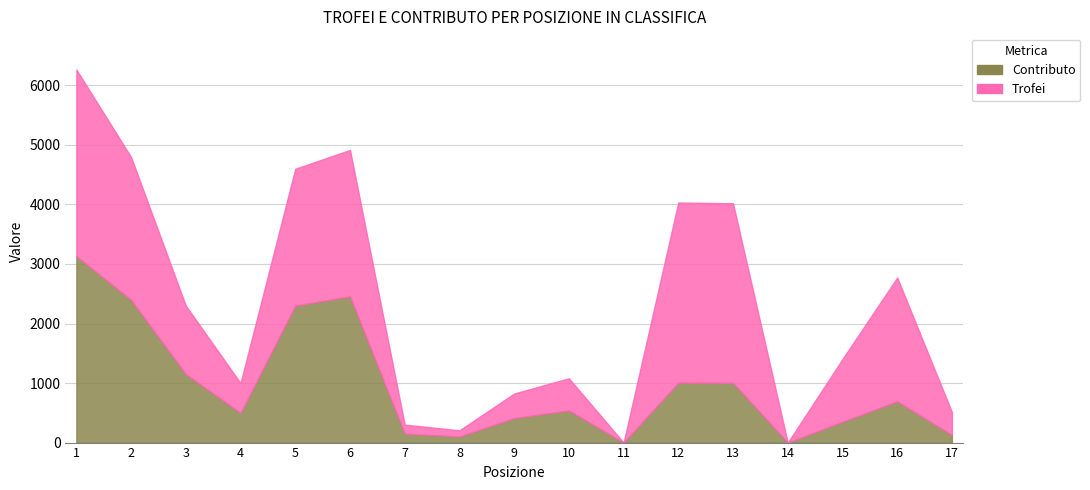

Where is the first local maximum for Contributo?

6